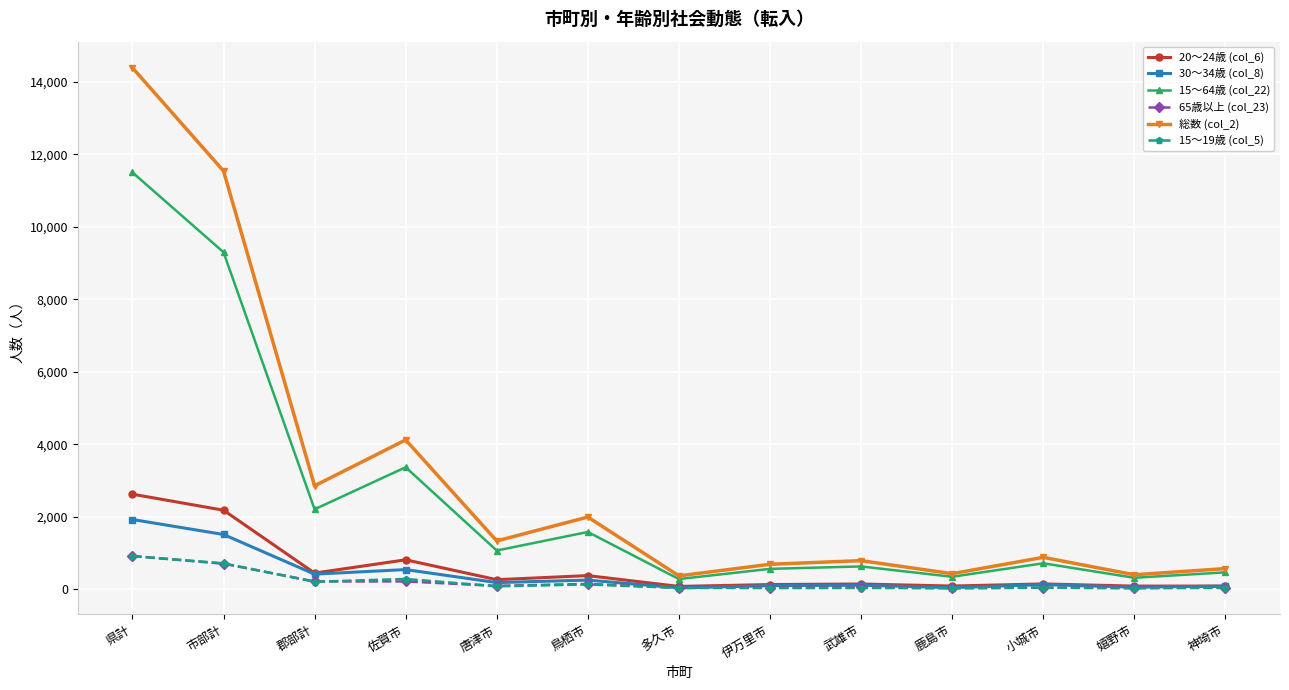

What is the smallest value displayed?

19